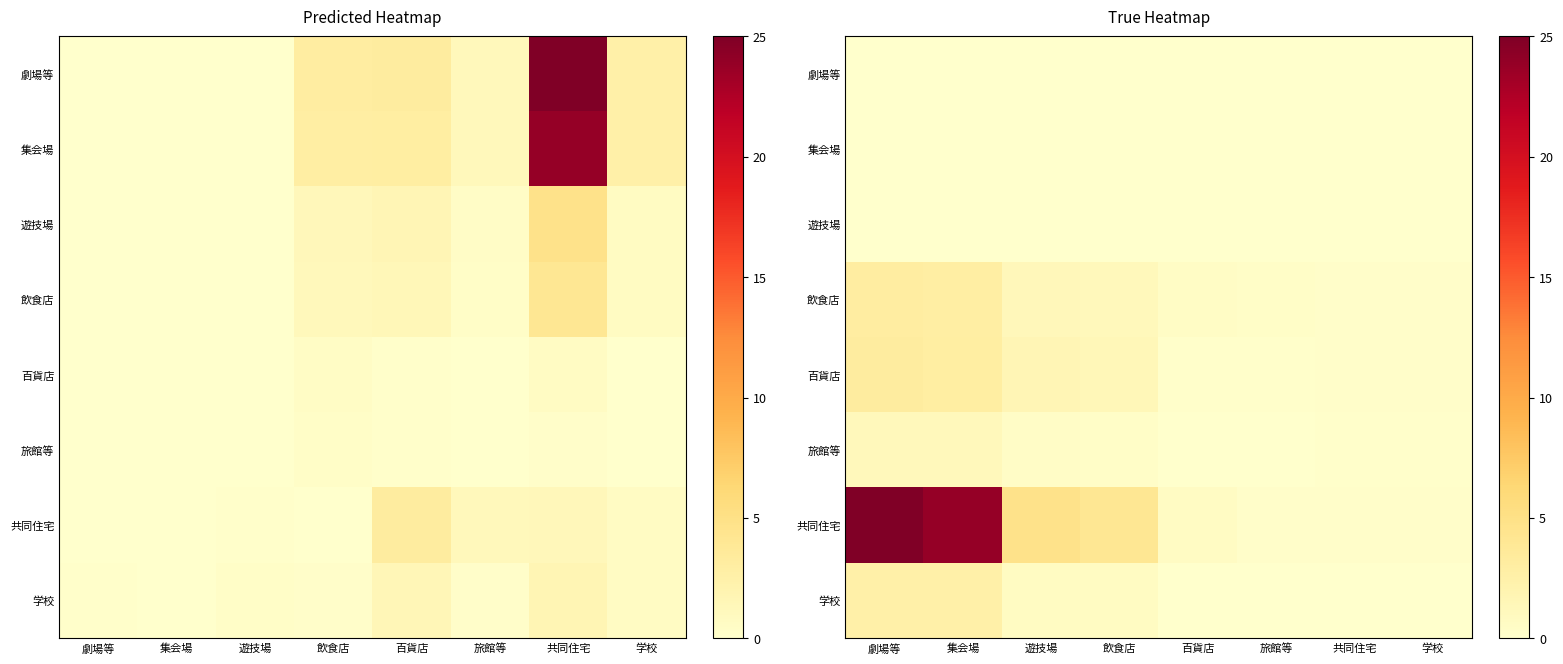

What is the difference between the highest and lowest values at 共同住宅?

0.3